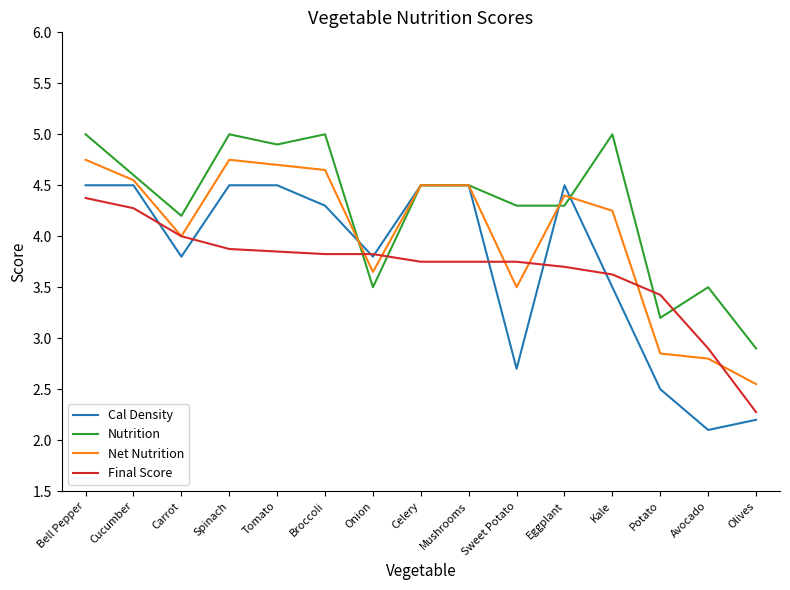

Between which two adjacent categories do Net Nutrition and Nutrition first intersect?

Broccoli and Onion